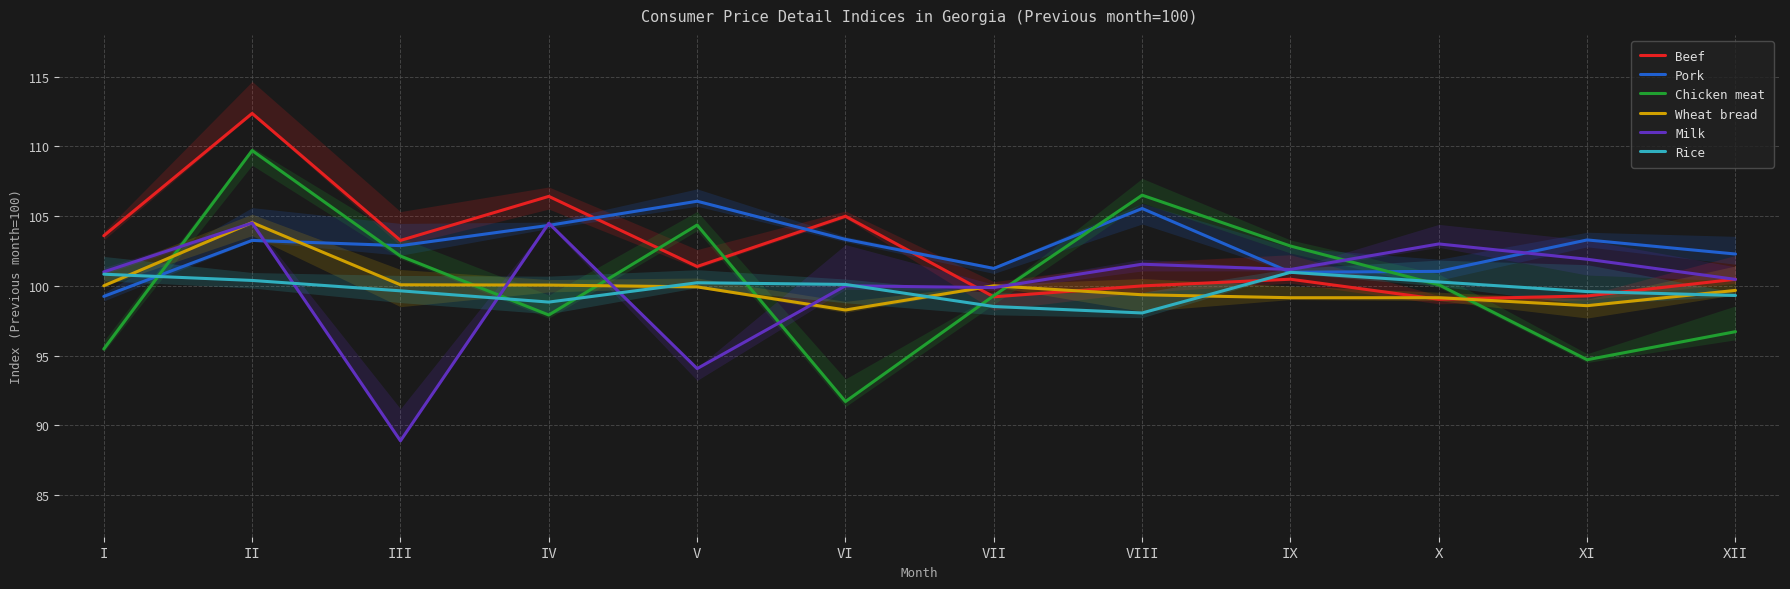

True or false: Rice and Beef cross at least once.

True